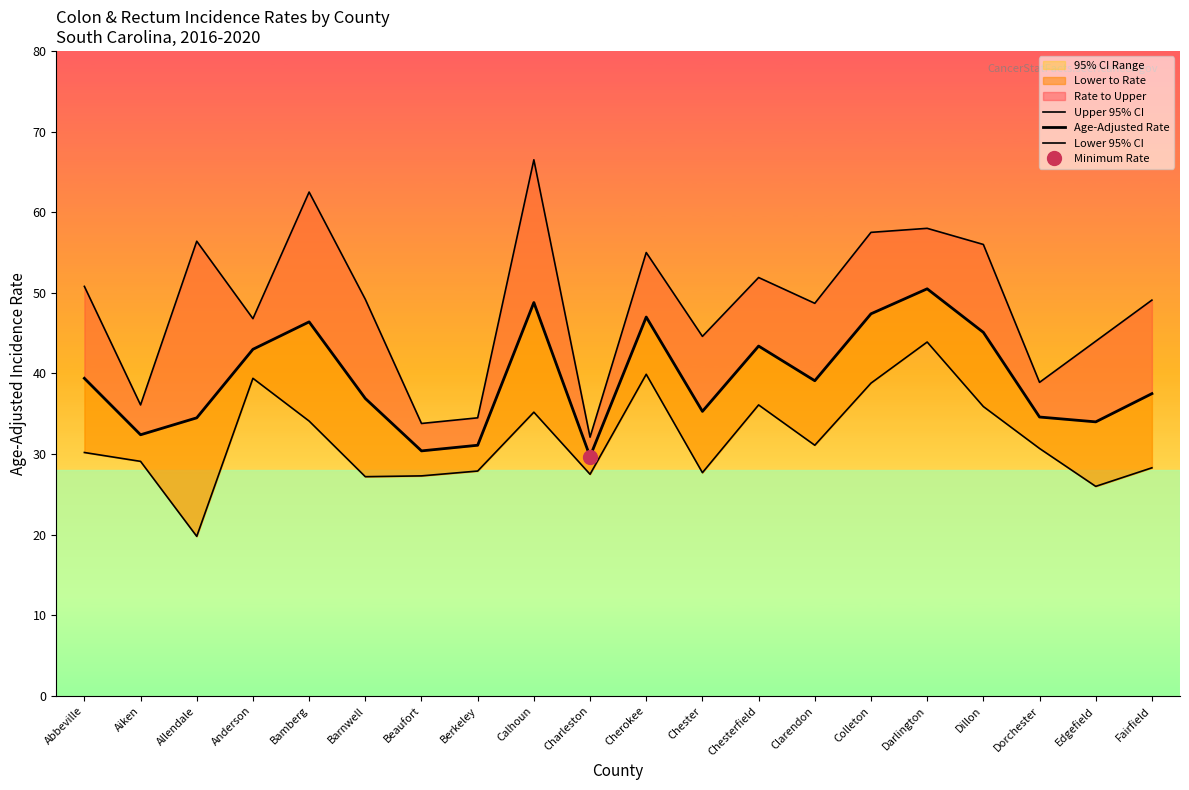

Count the number of categories in the chart.

20